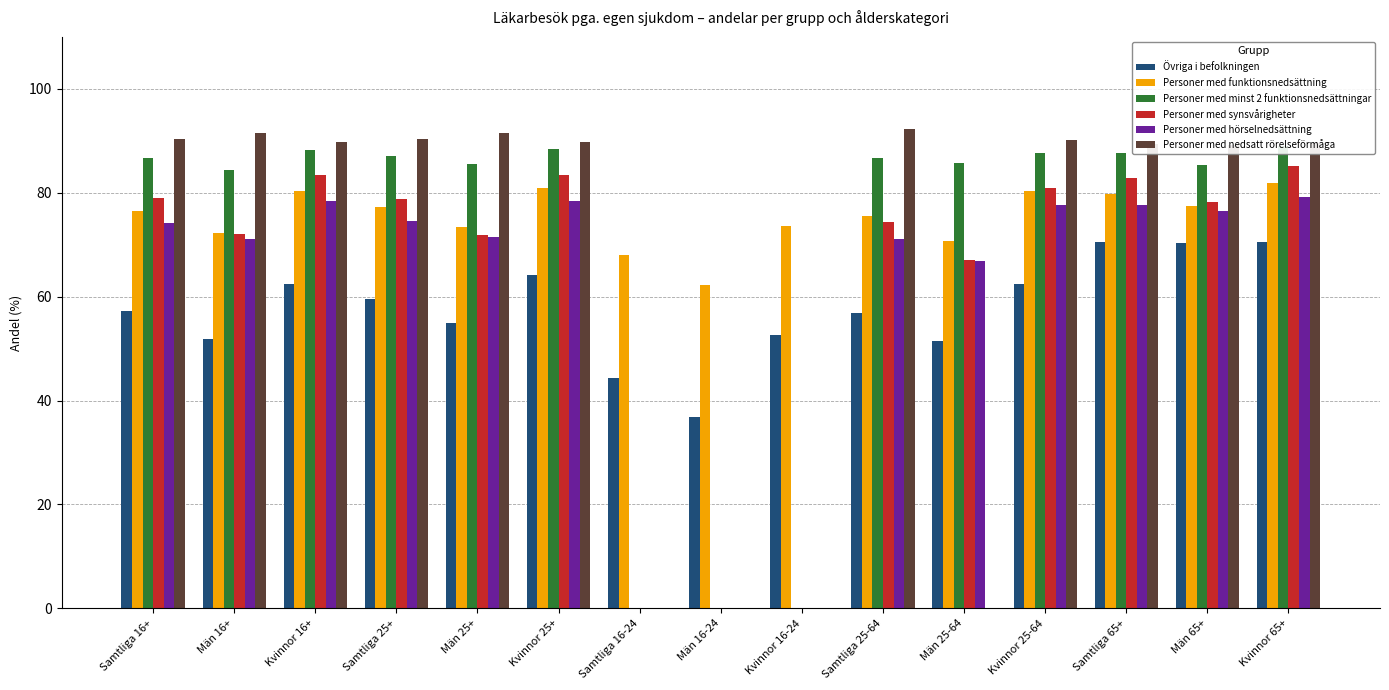

What is the difference between the Personer med funktionsnedsättning values at Samtliga 25-64 and Kvinnor 65+?

6.4